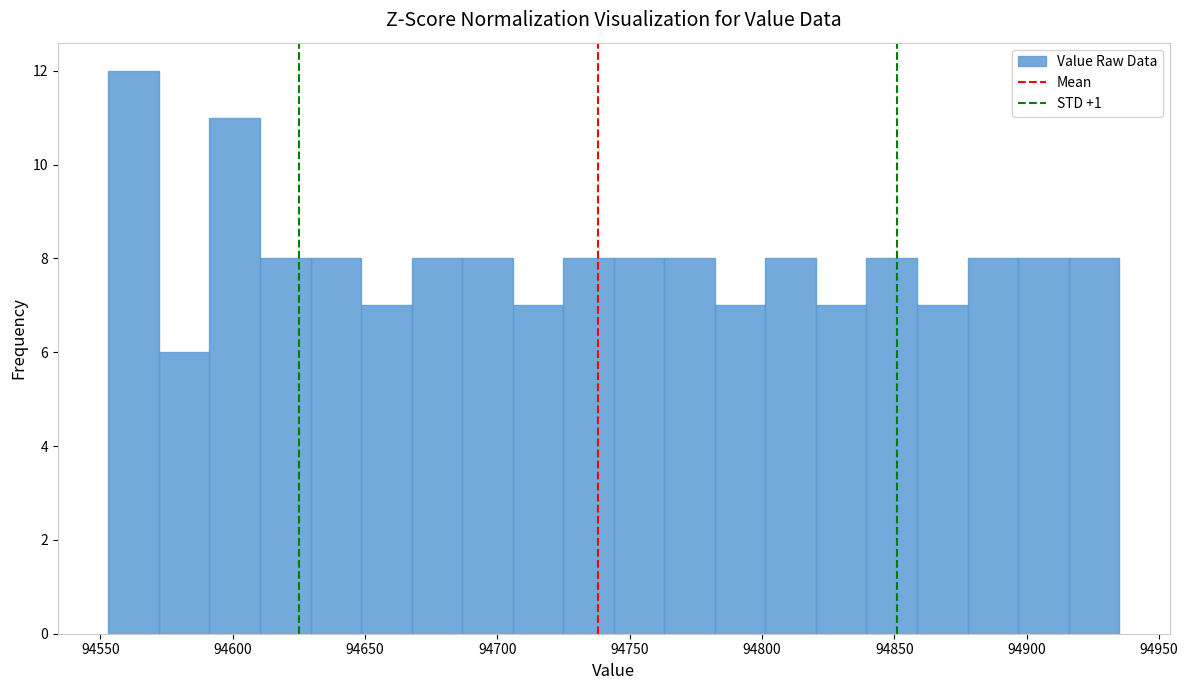

Read against the x-axis, roughly where is the centre of the tallest bar?

94565